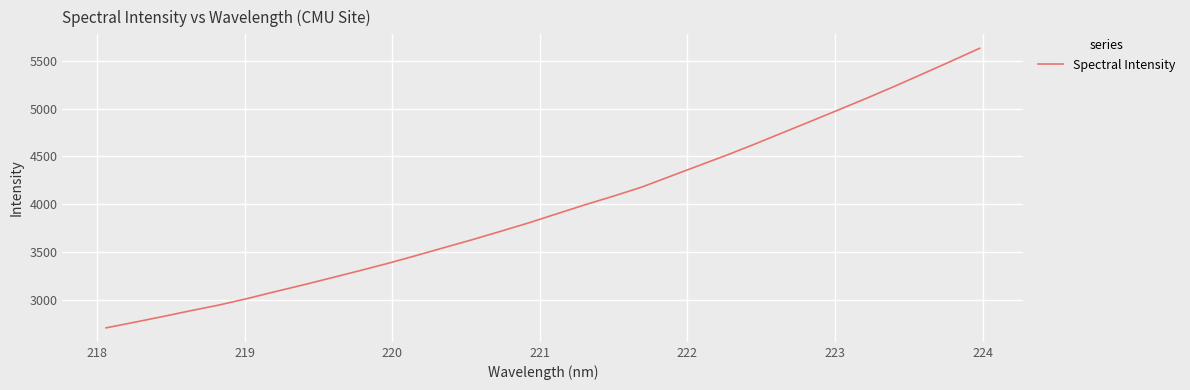

What is the difference between the maximum and minimum values?

2925.4